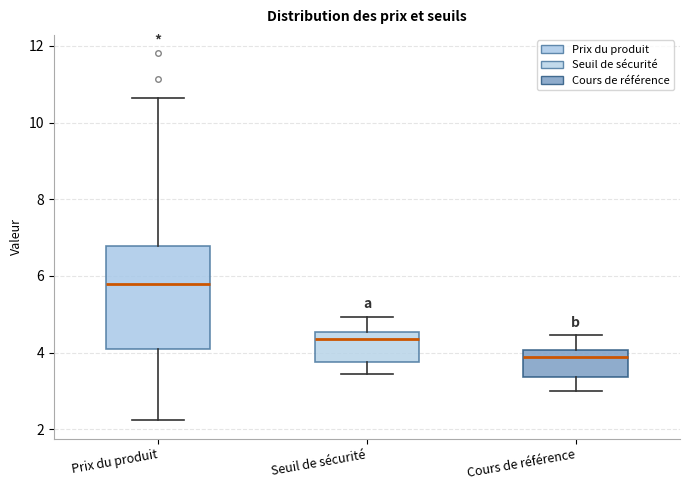

Where is the upper edge of the box for Seuil de sécurité on the y-axis? The values are not printed on the chart, so give them approximately, as read against the axis.

4.6